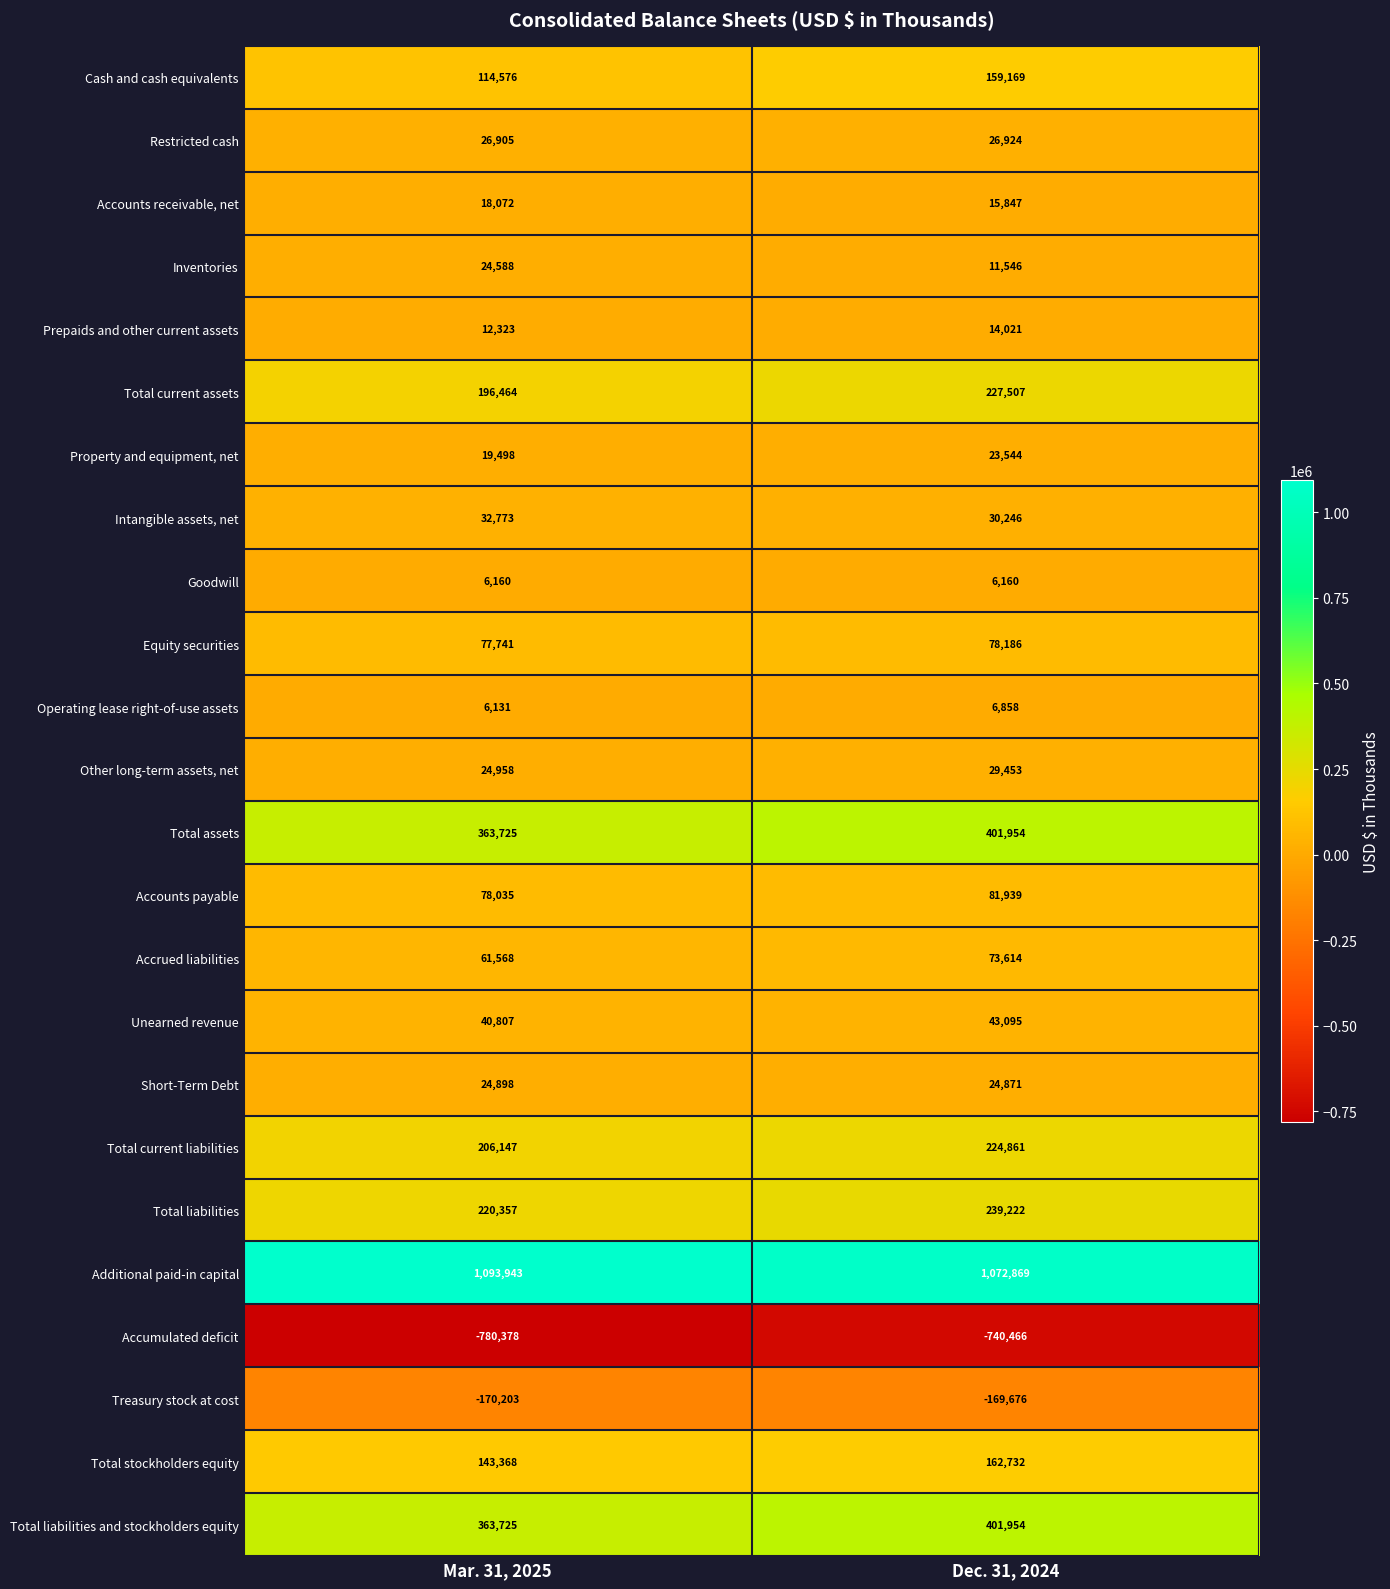

What is the difference between the Accounts payable values at Mar. 31, 2025 and Dec. 31, 2024?

3904